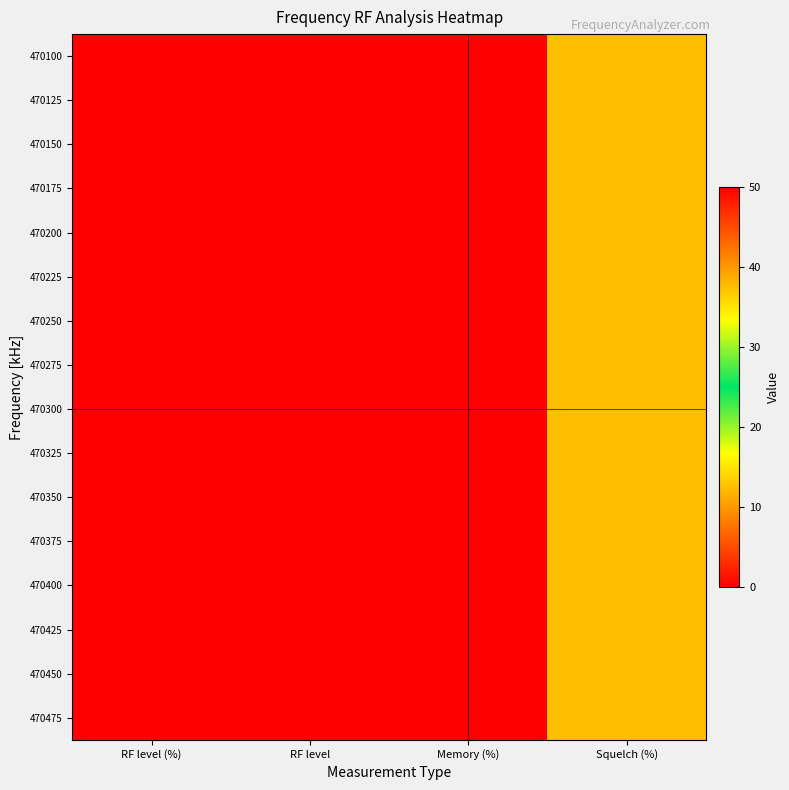

At Squelch (%), list the series in order from smallest to largest.

470100, 470125, 470150, 470175, 470200, 470225, 470250, 470275, 470300, 470325, 470350, 470375, 470400, 470425, 470450, 470475